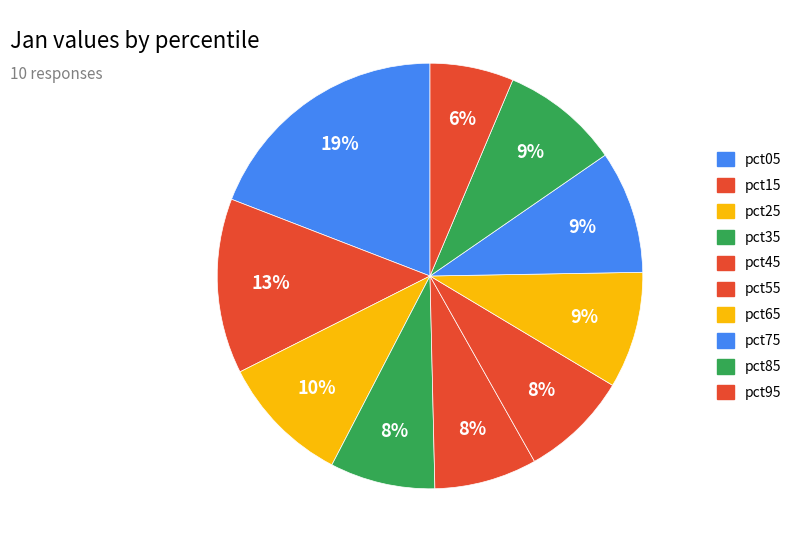

Which slice is the smallest?

pct95